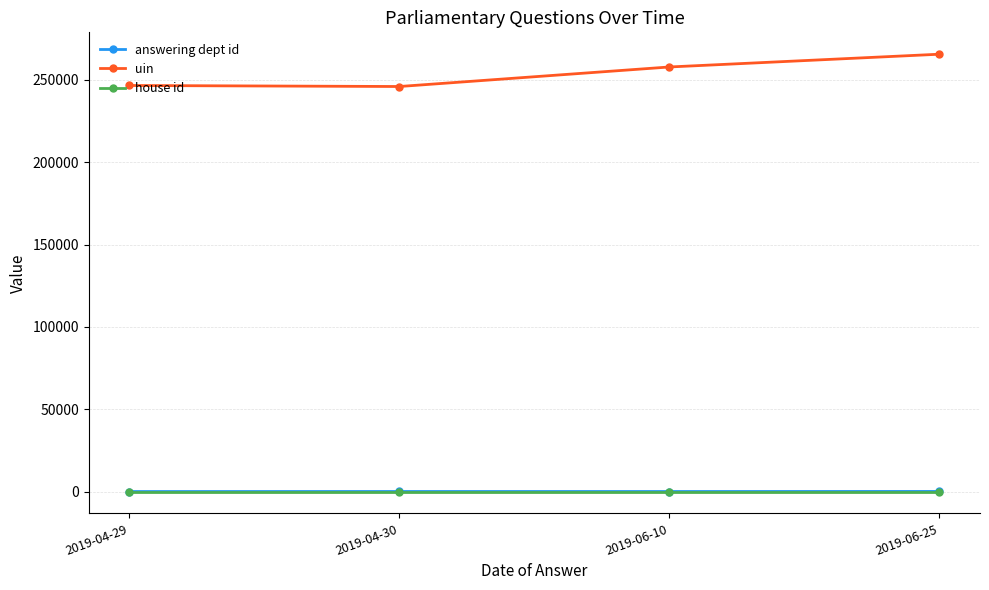

What is the average value of the house id series?

1